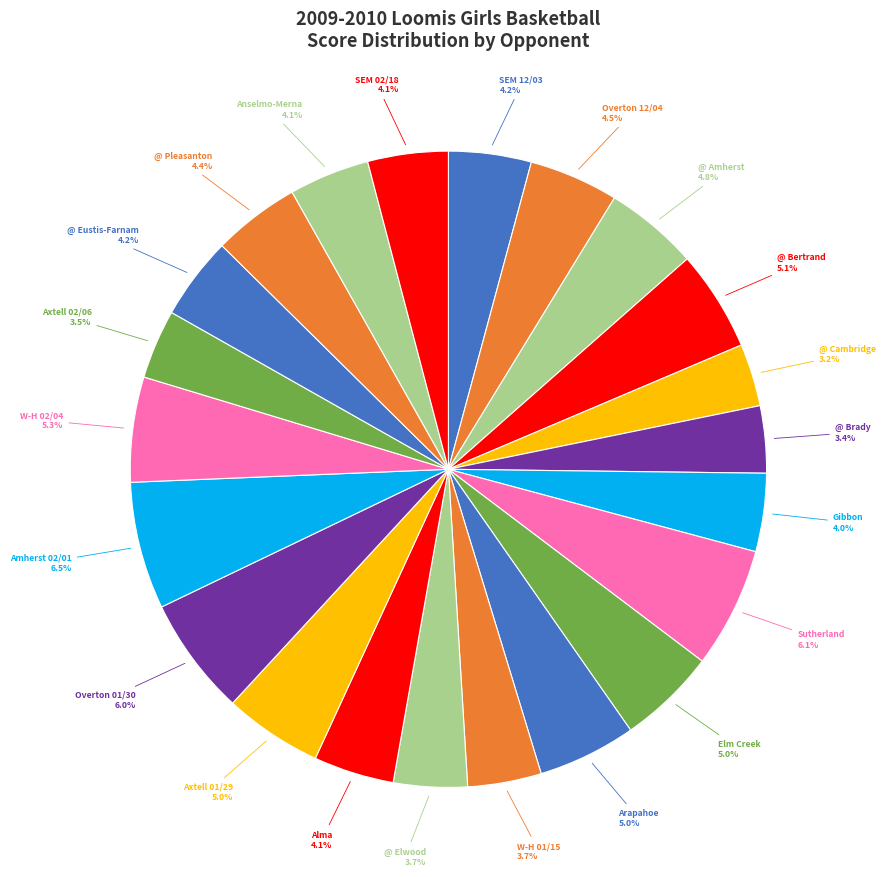

Count the number of slices in the pie.

22